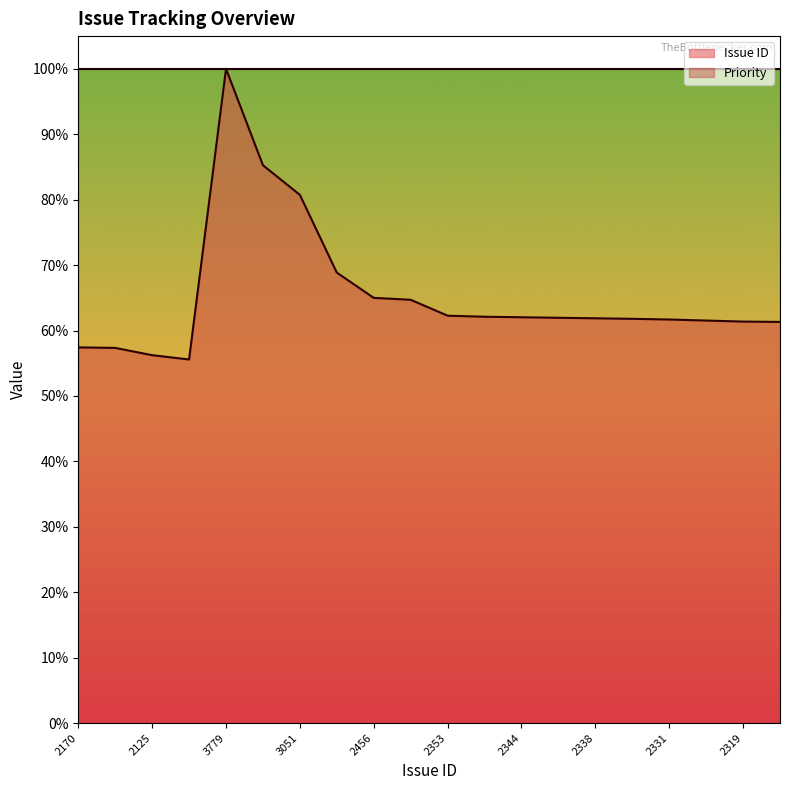

Is it true that the value at 2456 is 65.0?

True